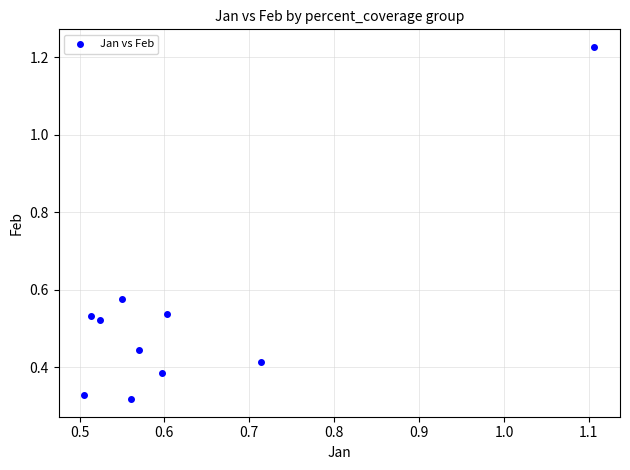

What is the range of Y values (max minus min)?

0.9